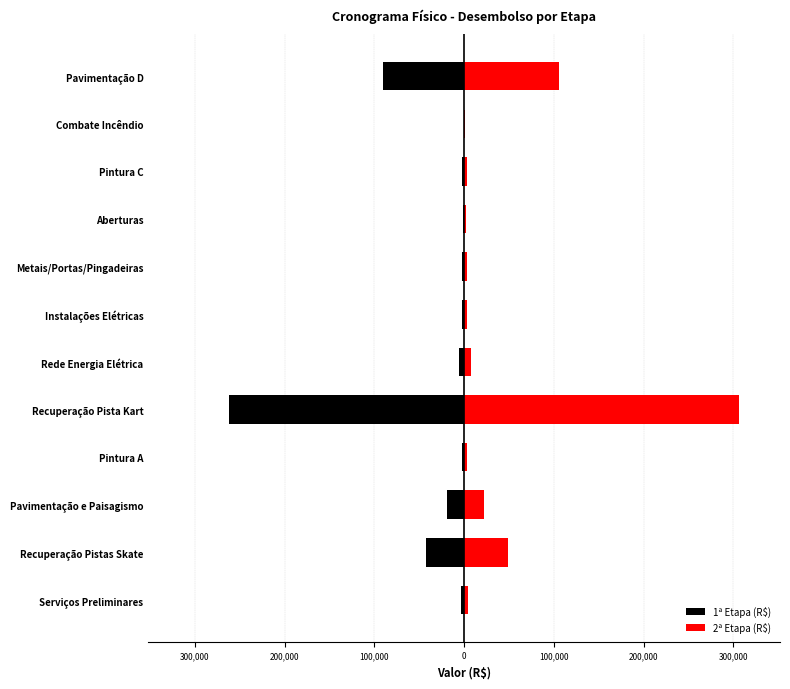

Which series changed the most between Recuperação Pistas Skate and Rede Energia Elétrica?

2ª Etapa (R$)